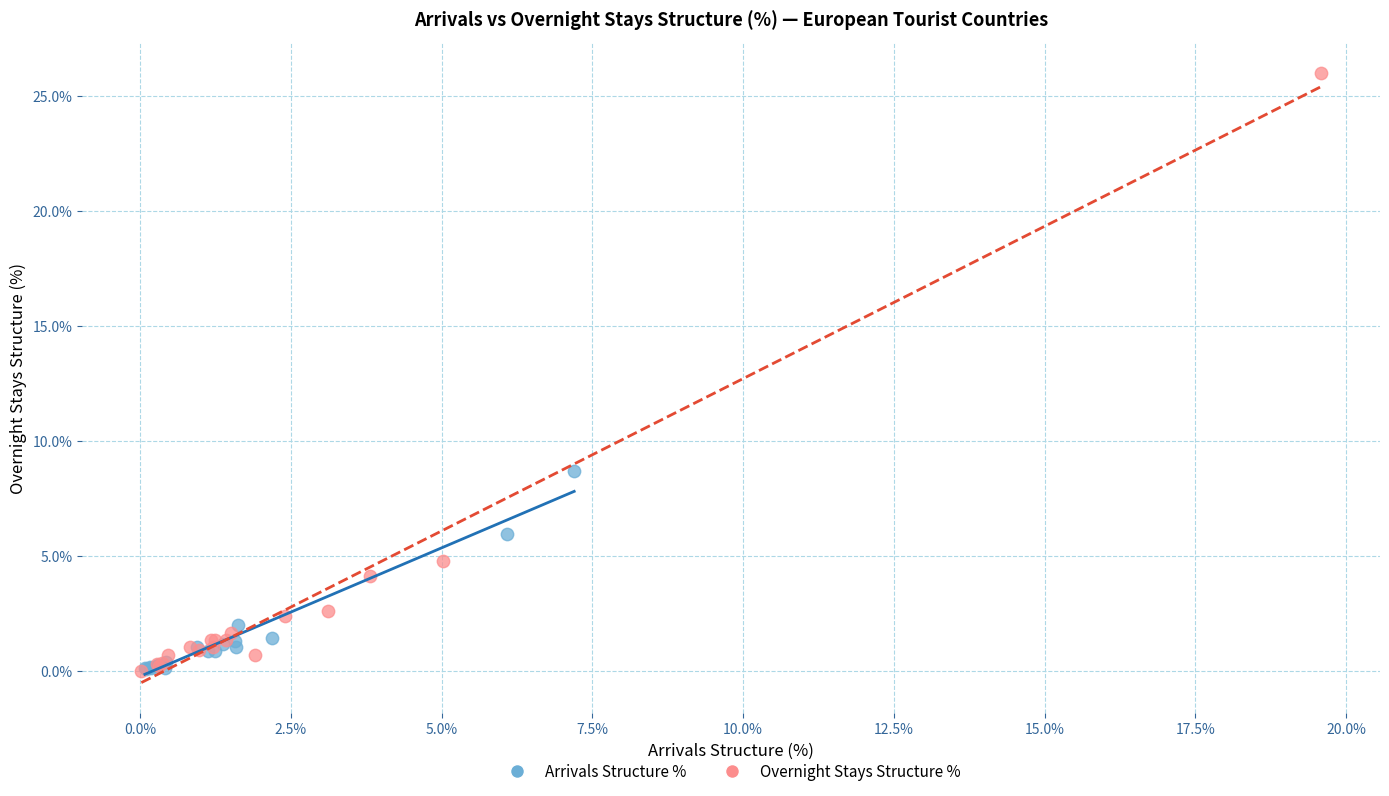

Which series reaches the maximum Y coordinate?

Overnight Stays Structure %